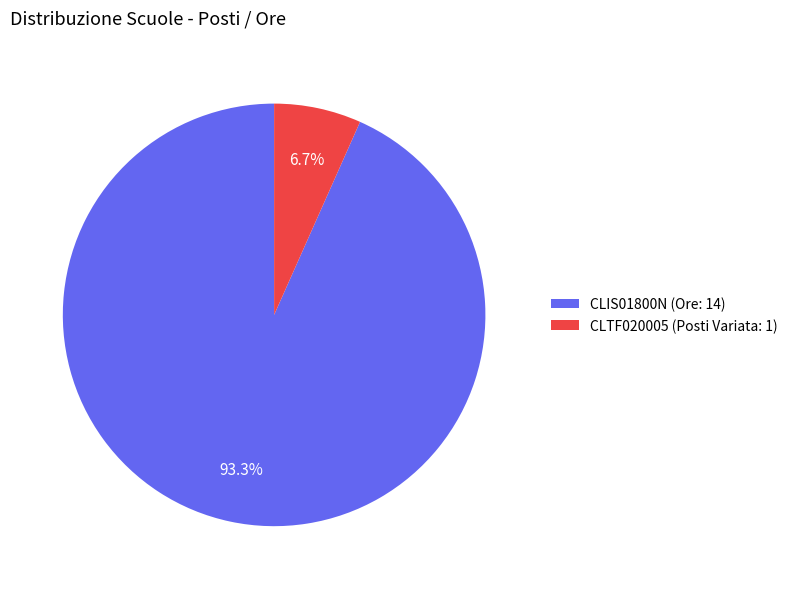

Which has a higher value, CLIS01800N (Ore: 14) or CLTF020005 (Posti Variata: 1)?

CLIS01800N (Ore: 14)